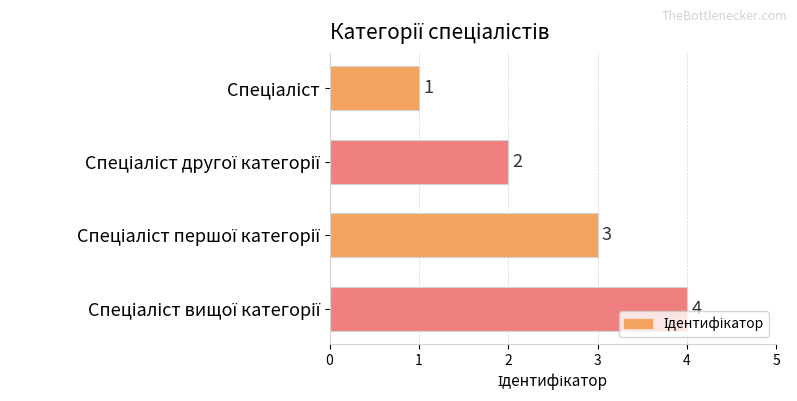

What is the value of the 4th bar from the top?

4